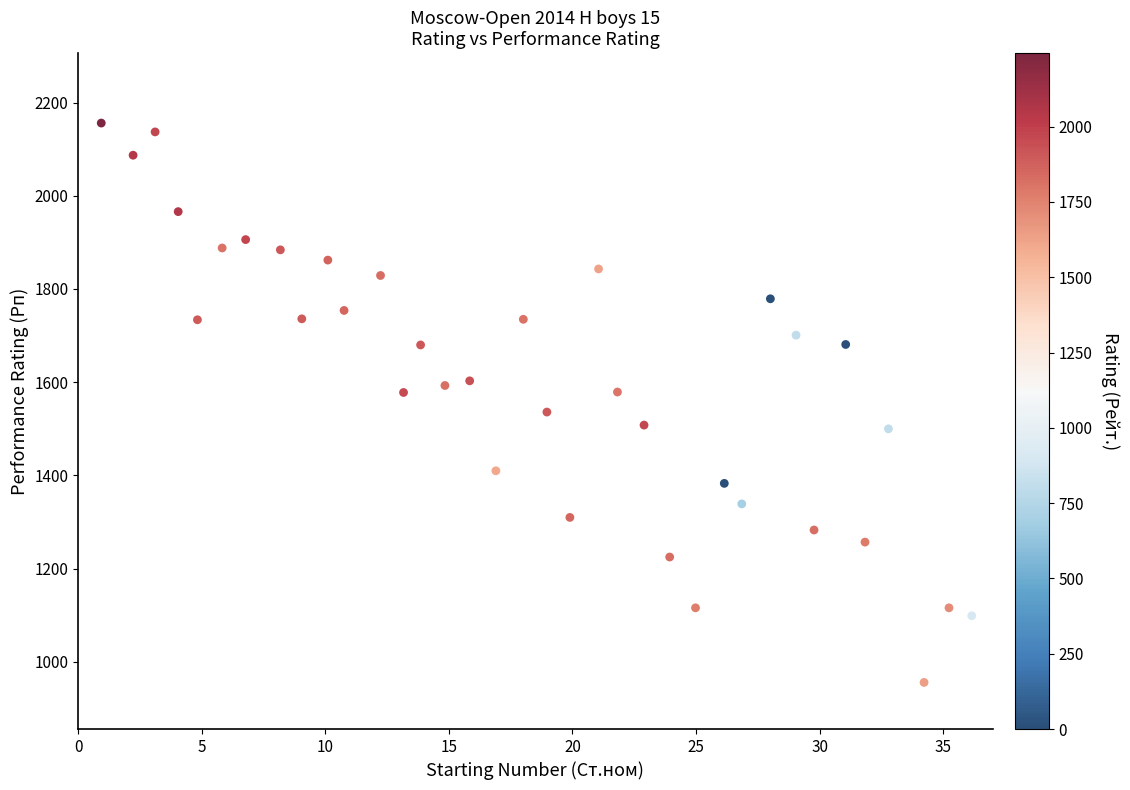

What is the range of Y values (max minus min)?

1200